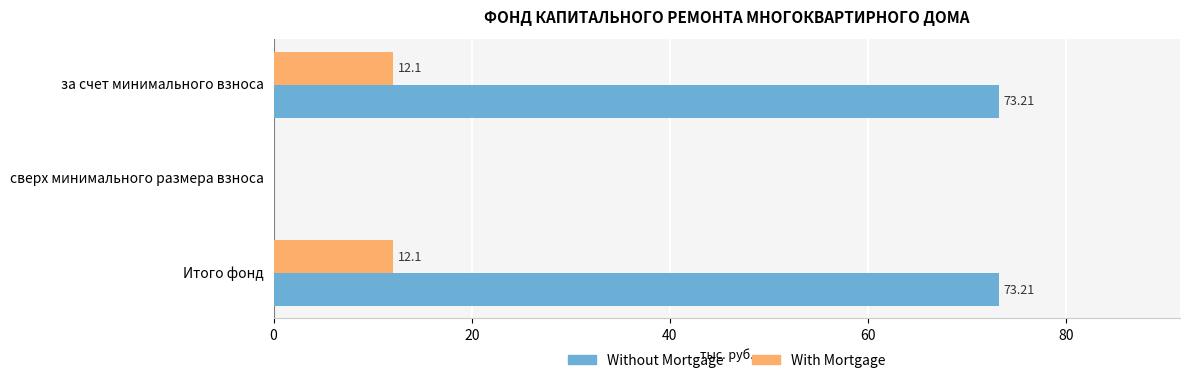

Where is With Mortgage nearest to the value 6?

сверх минимального размера взноса